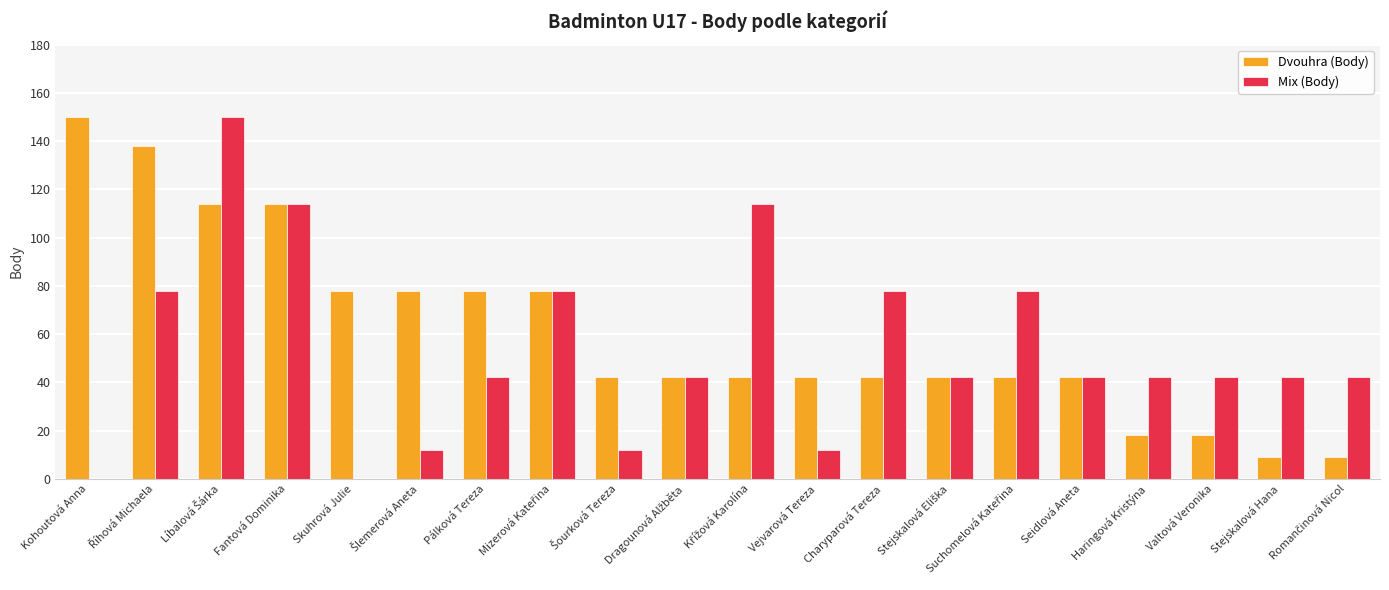

Is it true that Dvouhra (Body) equals 42 at Vejvarová Tereza?

True